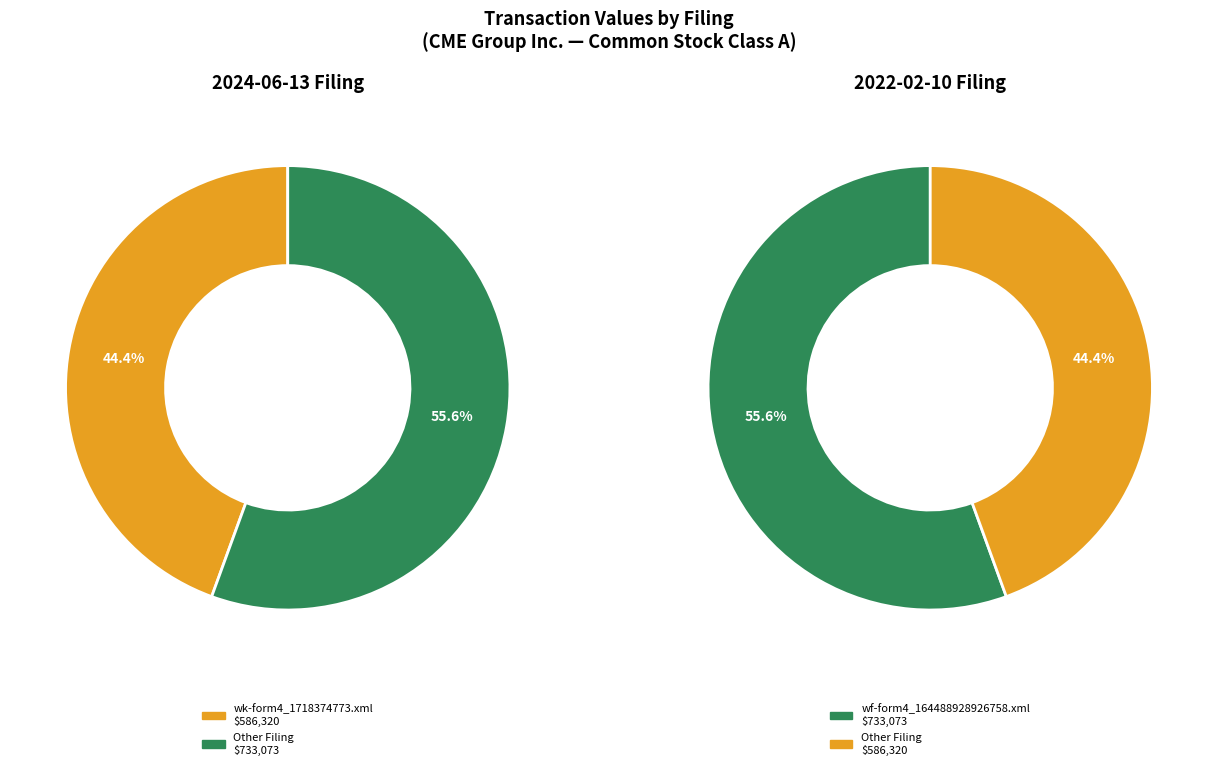

Rank the categories by value from lowest to highest.

wk-form4_1718374773.xml, wf-form4_164488928926758.xml